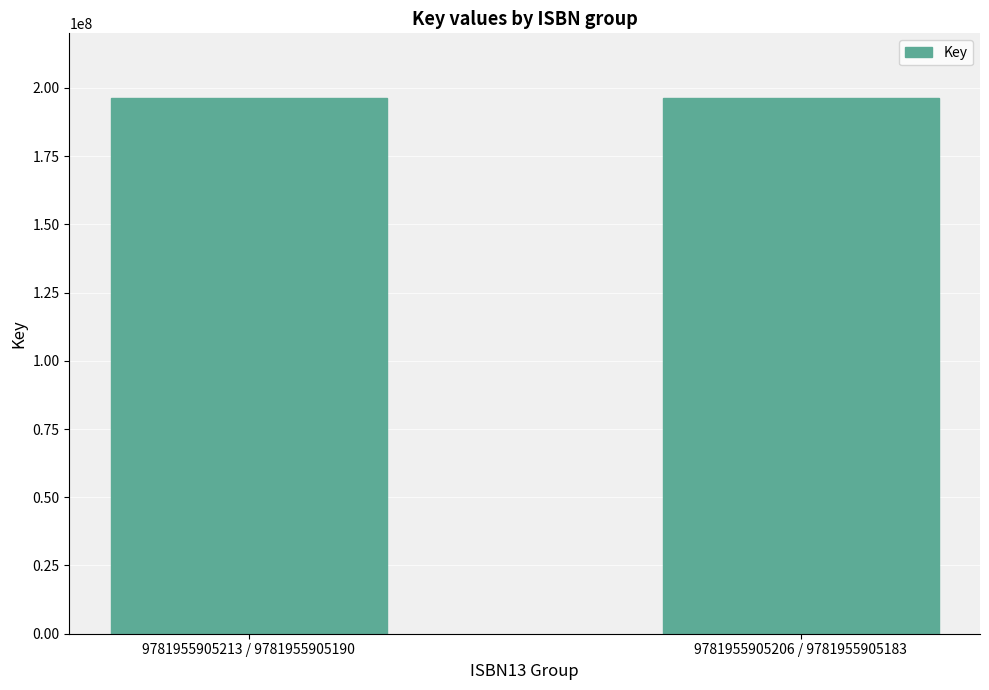

What is the sum of the values at 9781955905213 / 9781955905190 and 9781955905206 / 9781955905183?

392724960